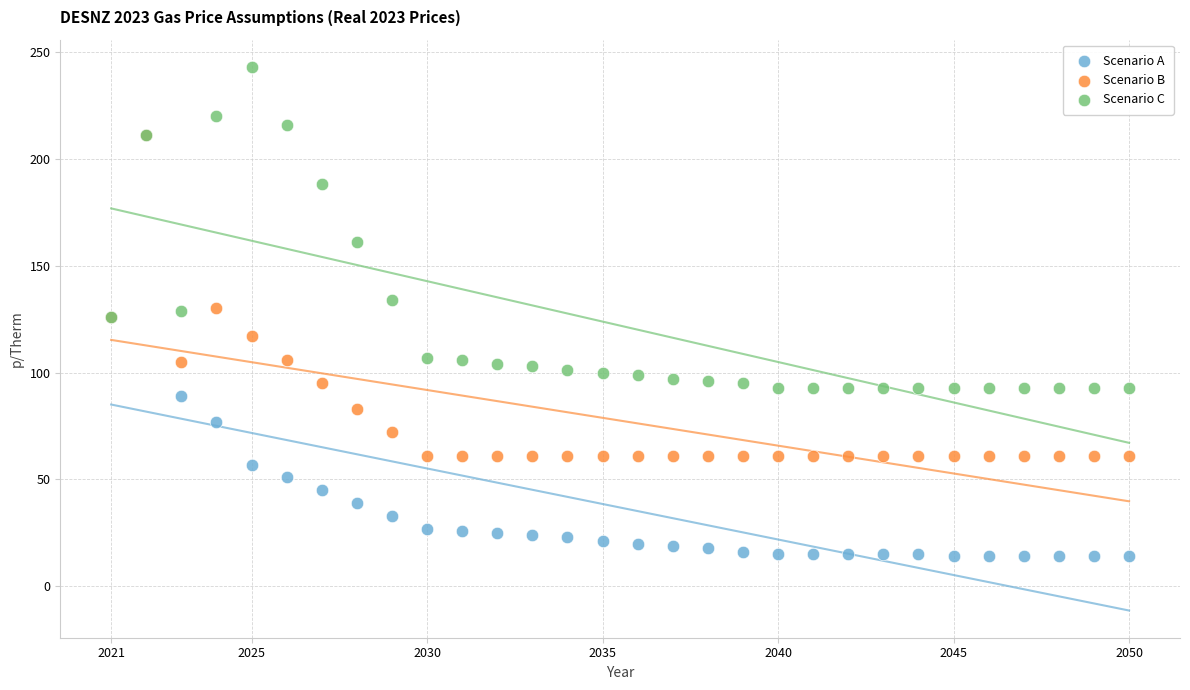

Which series reaches the minimum Y coordinate?

Scenario A